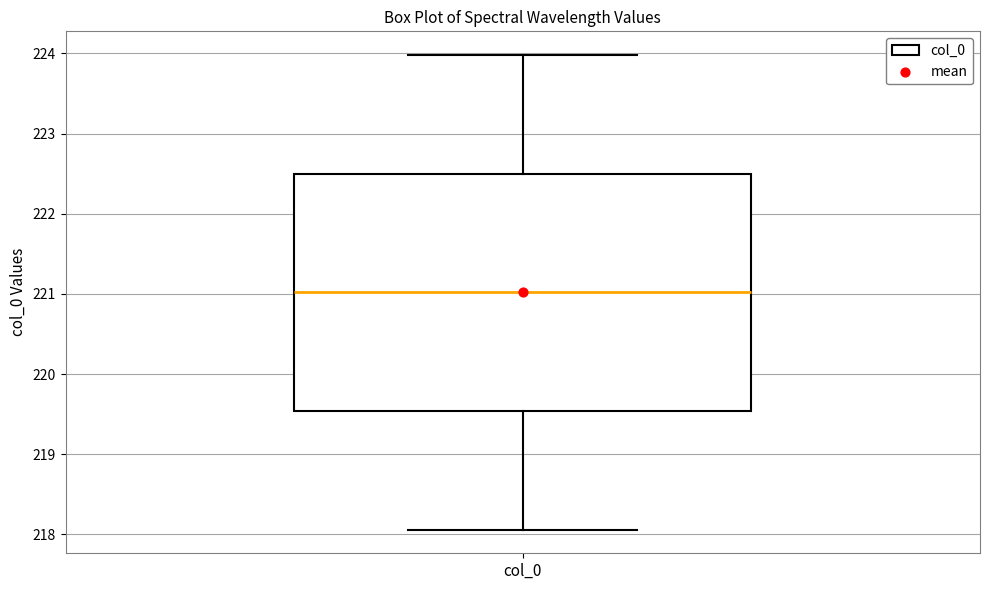

Where does the median line of the box for col_0 sit on the y-axis? The values are not printed on the chart, so give them approximately, as read against the axis.

221.0